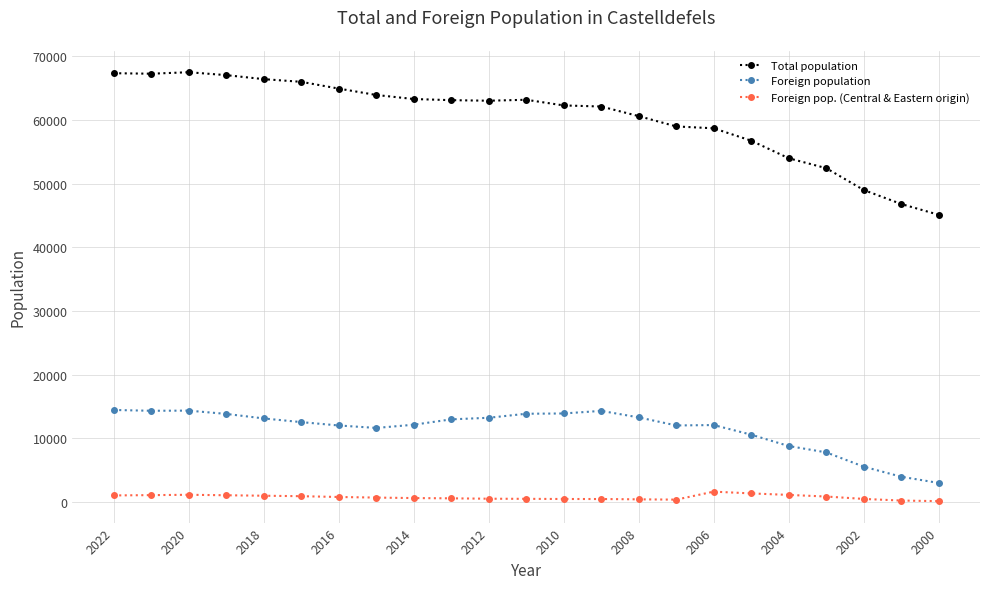

Which series has the widest spread of values?

Total population